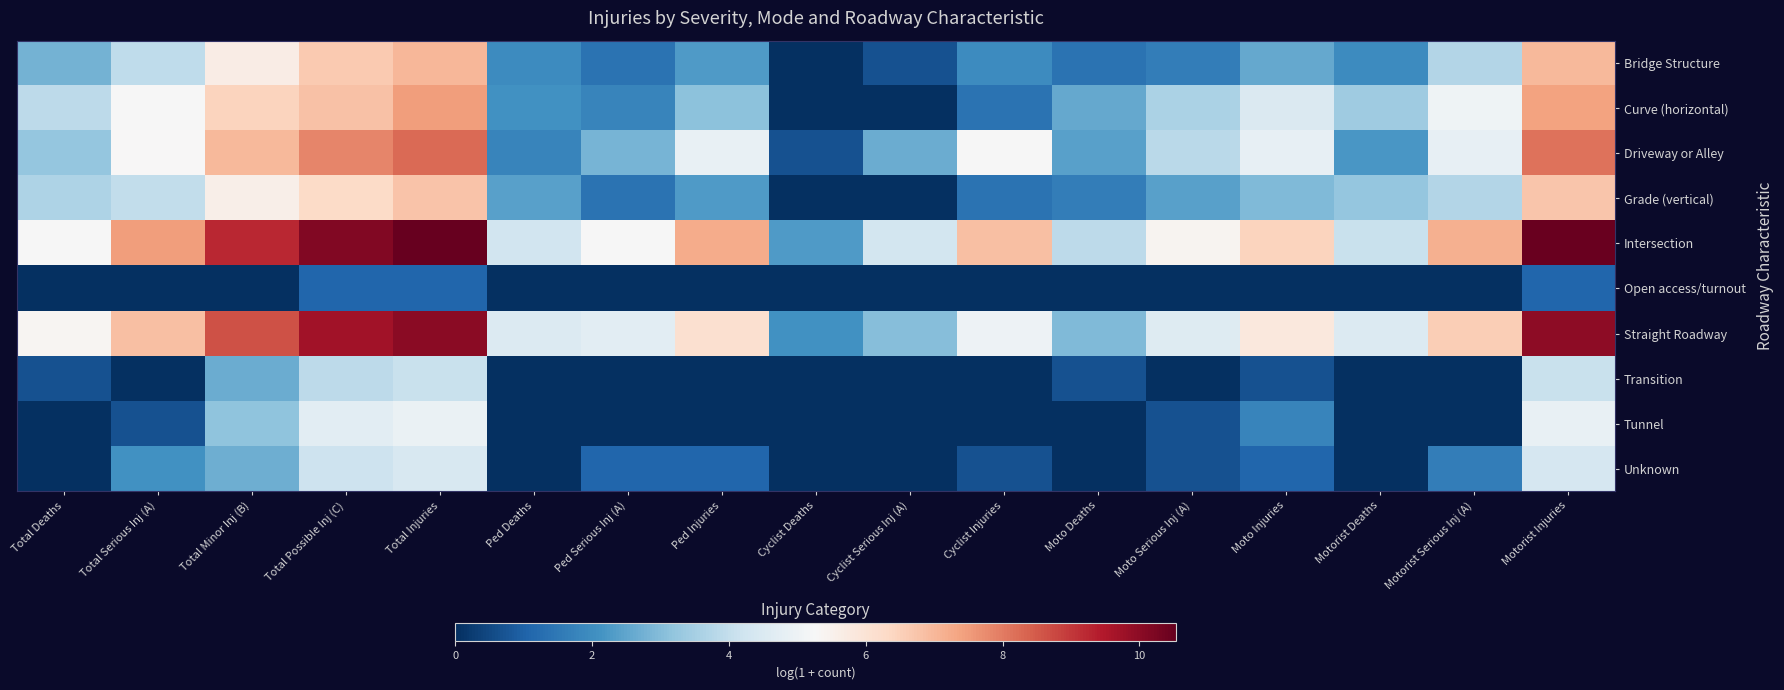

Between Ped Injuries and Motorist Deaths, which series saw the biggest shift?

Intersection